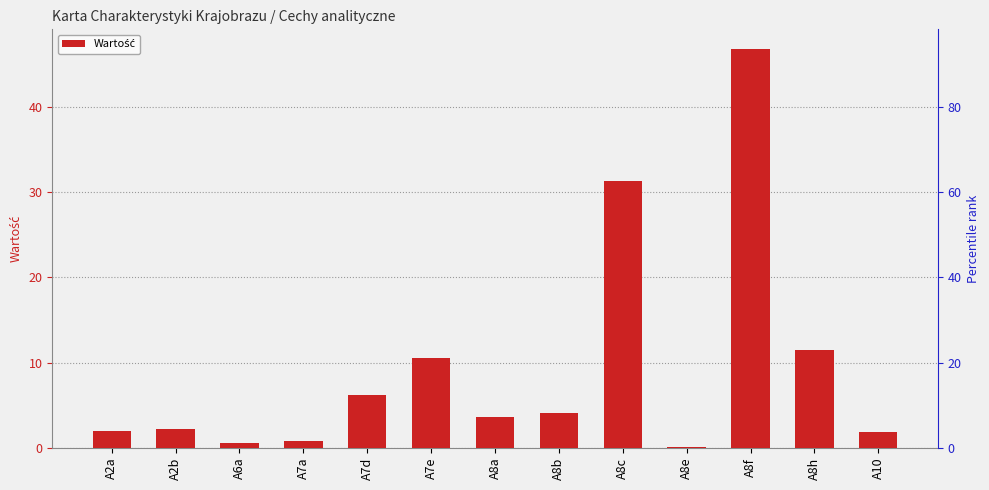

Approximately how many times larger is the value at A2b compared to A10?

1.1